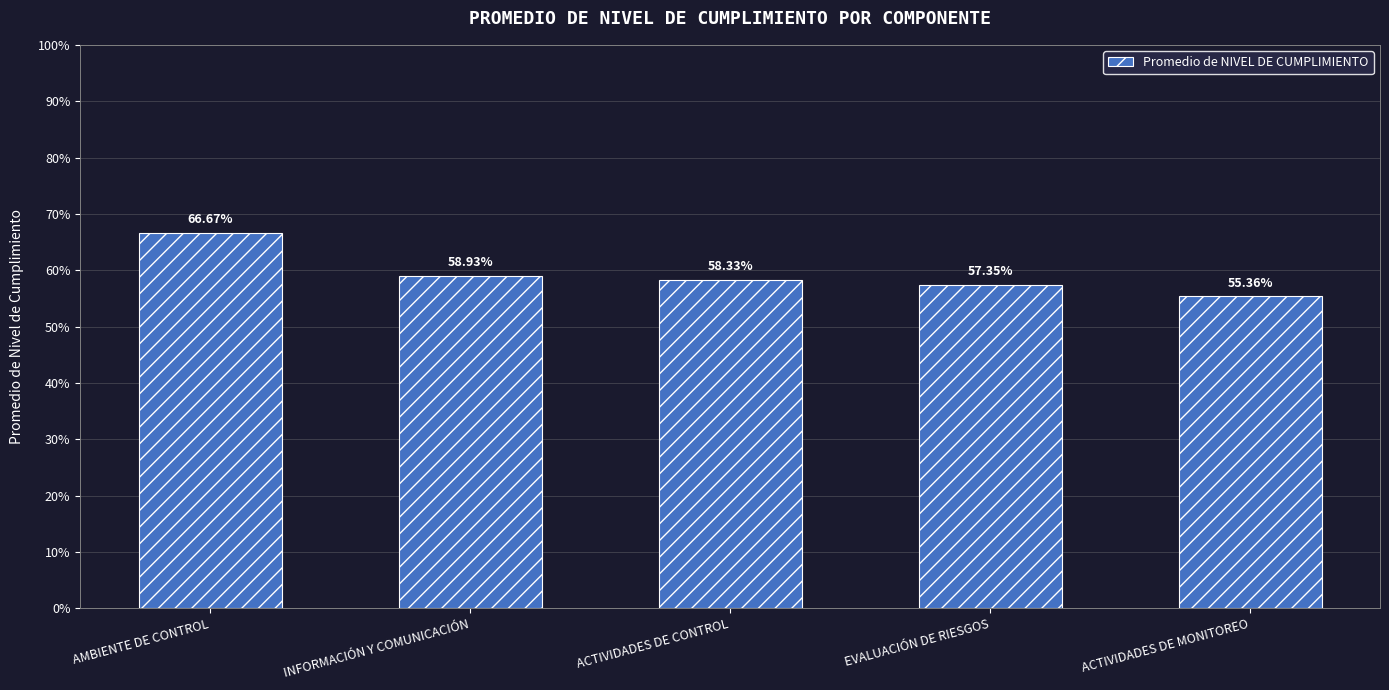

What position from the left is ACTIVIDADES DE MONITOREO?

5